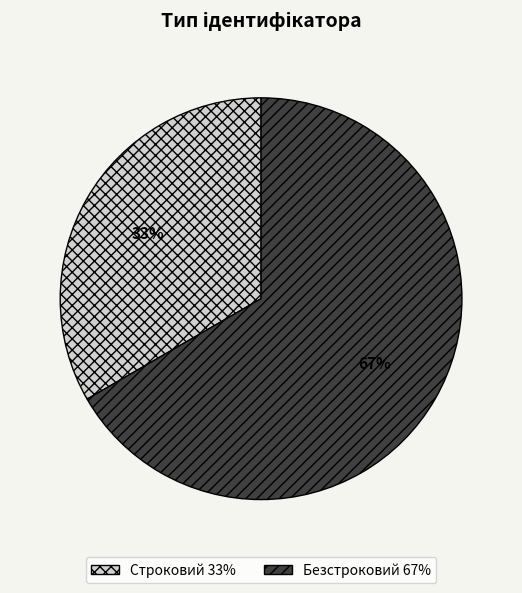

Which has a higher value, Безстроковий or Строковий?

Безстроковий